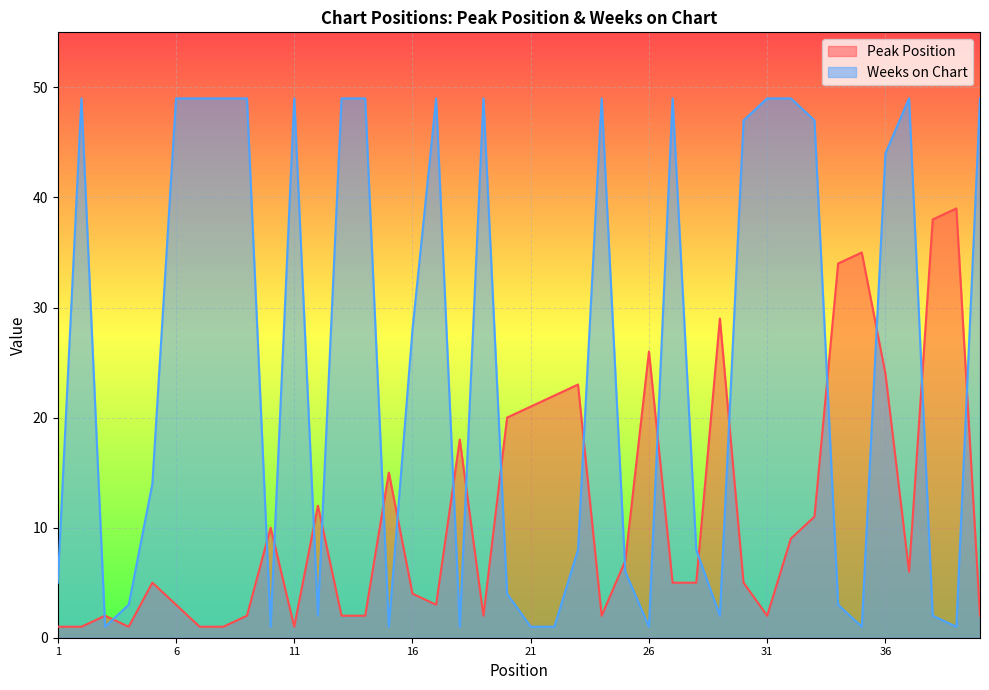

What are all the series names shown in the legend?

Peak Position, Weeks on Chart